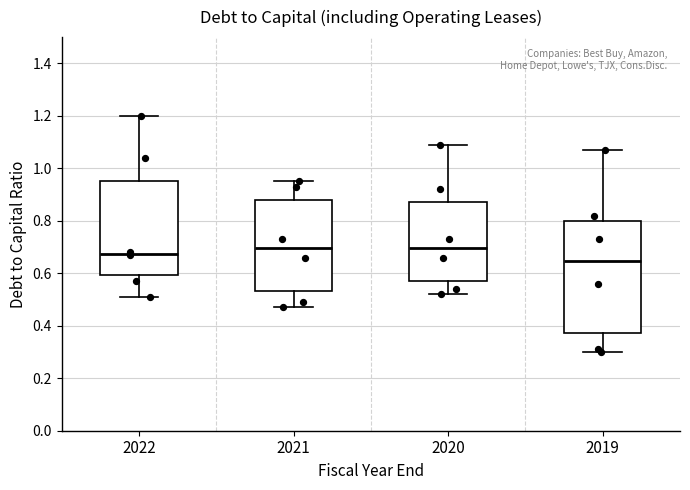

Where is the upper edge of the box at x = 2020 on the y-axis? The values are not printed on the chart, so give them approximately, as read against the axis.

0.88